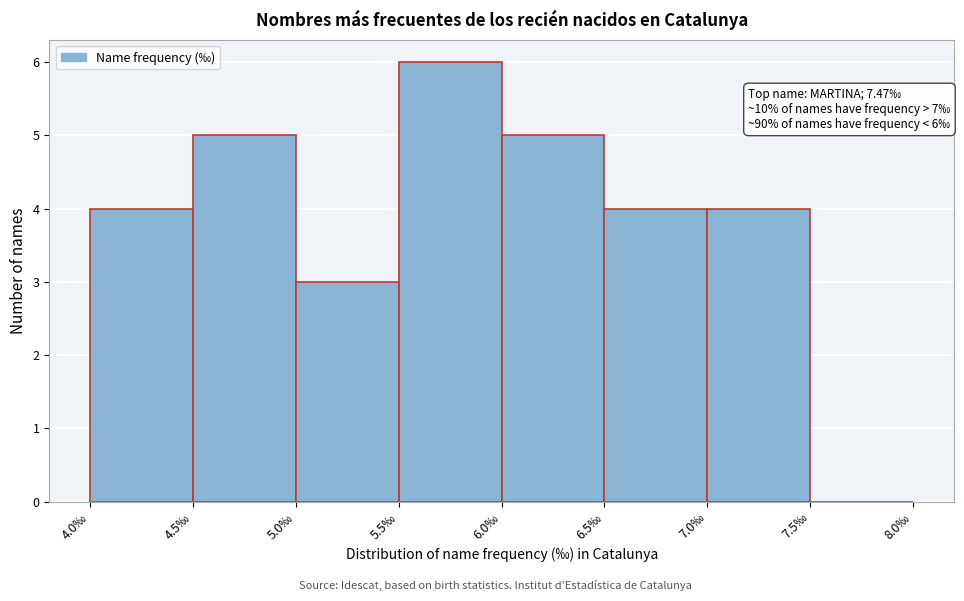

Over which range of the x-axis is the bar tallest?

5.5 to 6.0